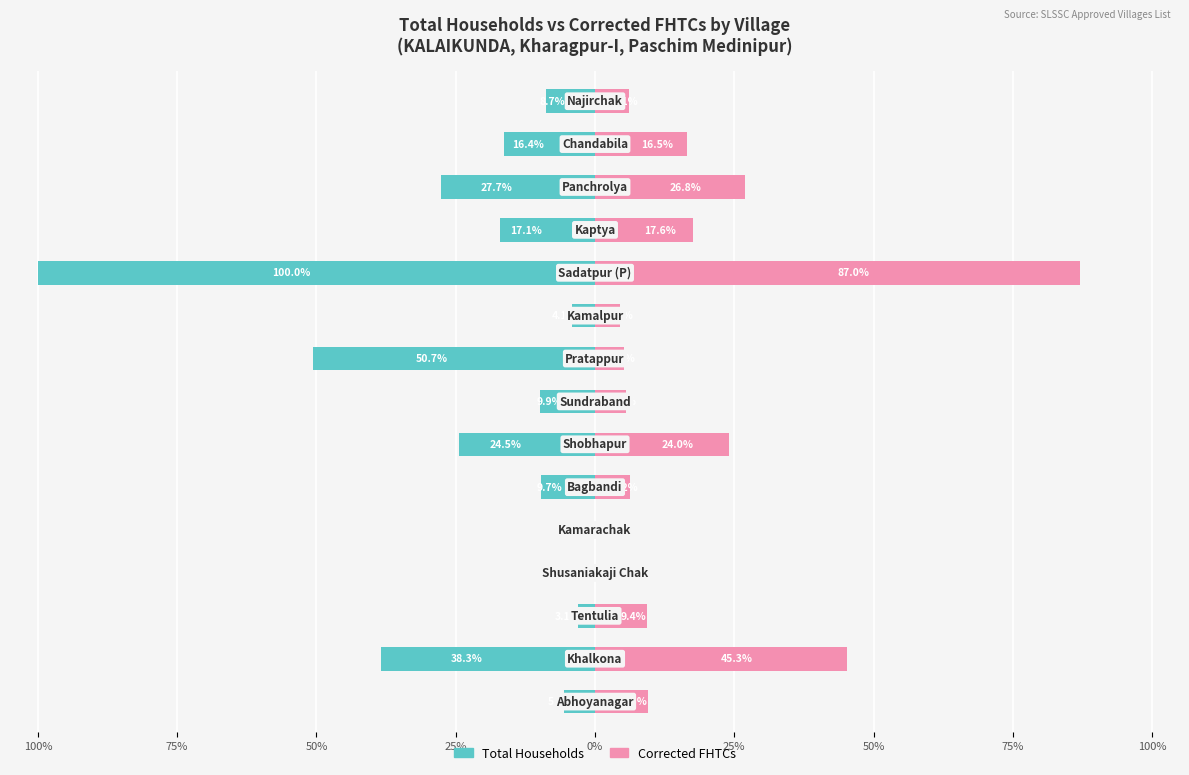

True or false: Corrected FHTCs has a value of 0.0 at 25%.

True